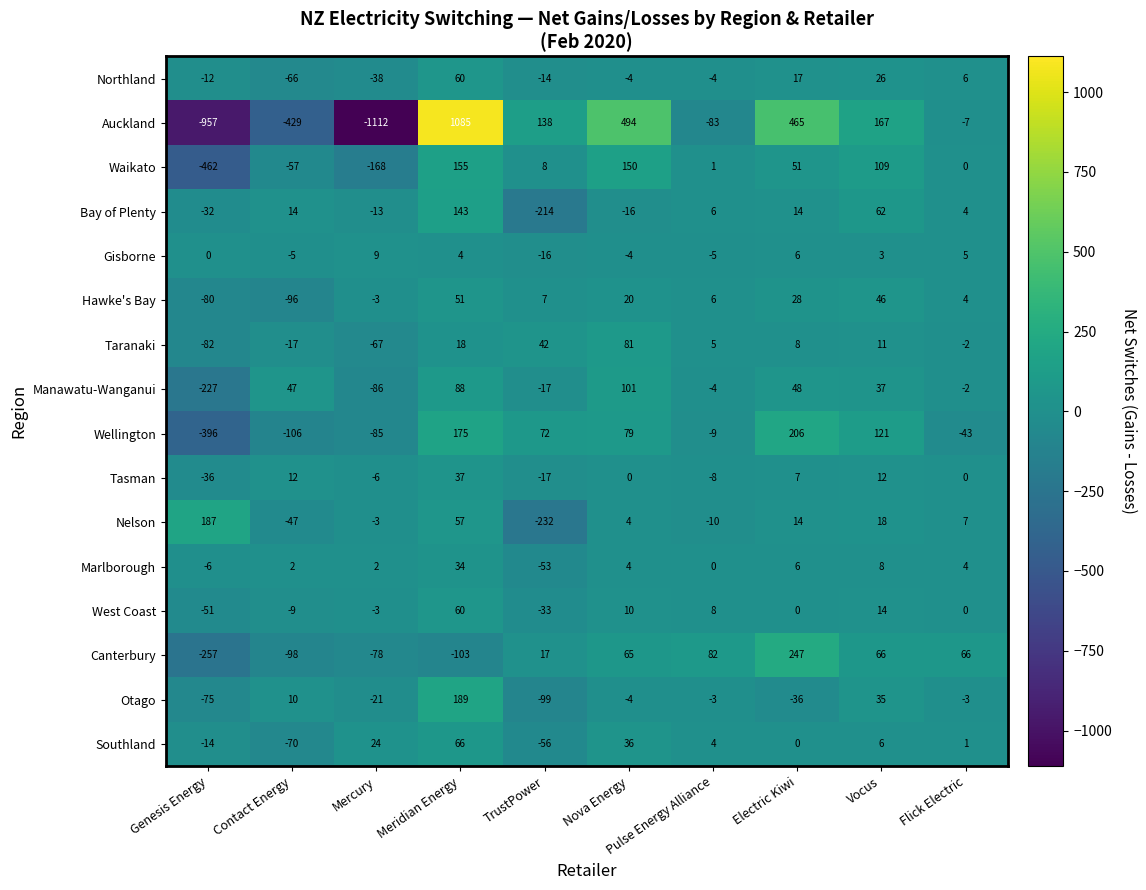

Is the value of Gisborne at TrustPower greater than the value of Canterbury at TrustPower?

No